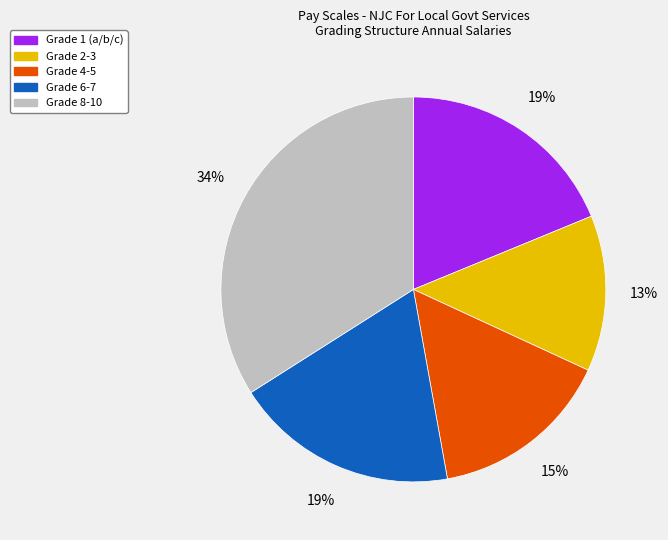

Is there any slice that represents more than half of the pie?

No